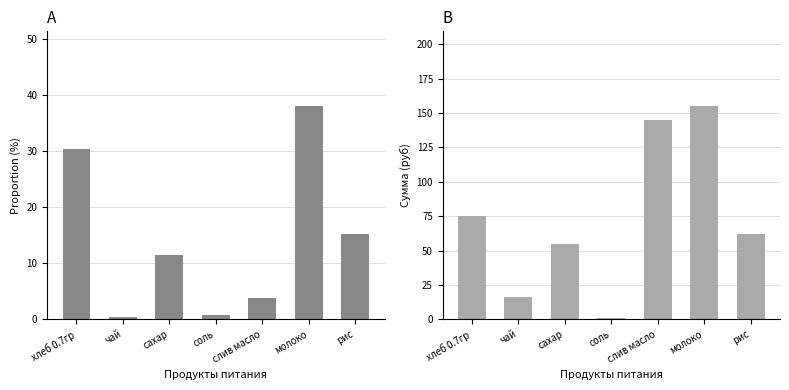

At how many categories does at least one series exceed 102?

2